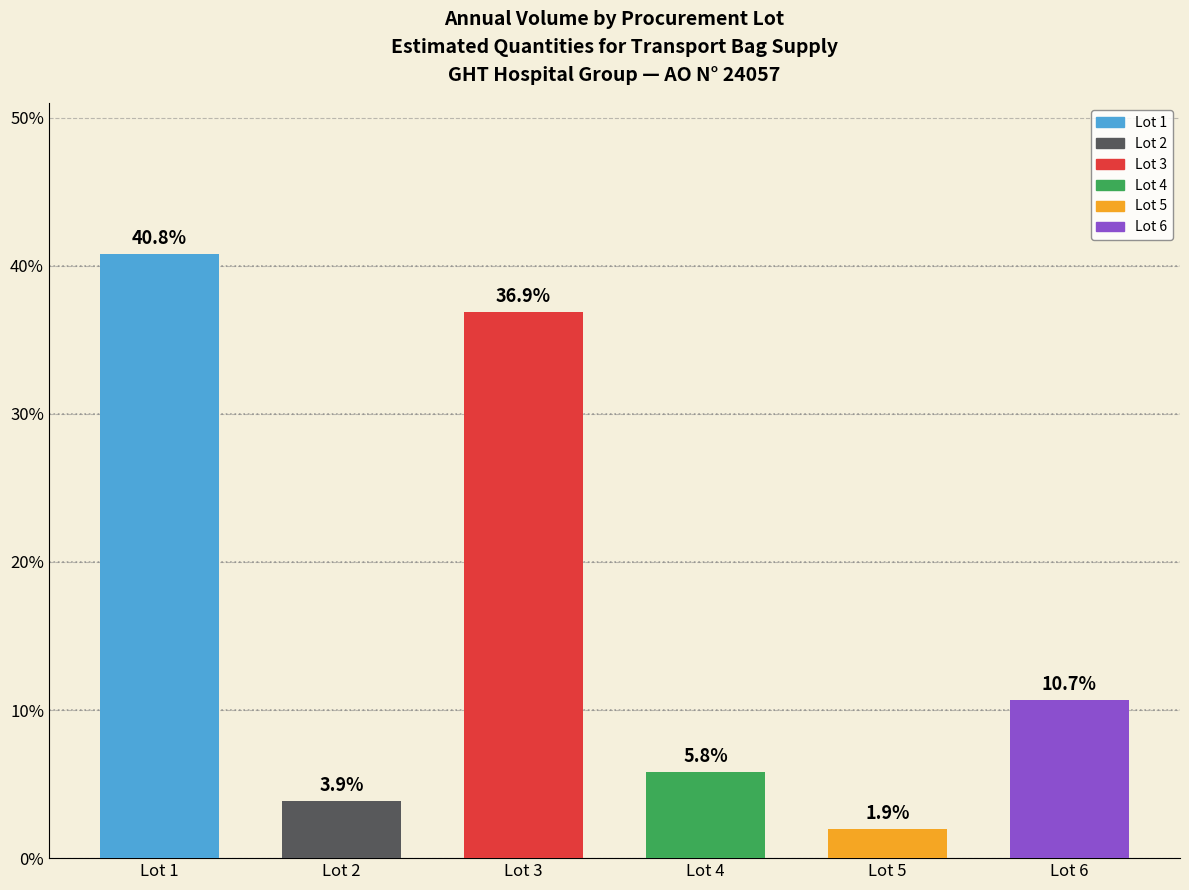

True or false: the data shows 14.7 at Lot 1.

False